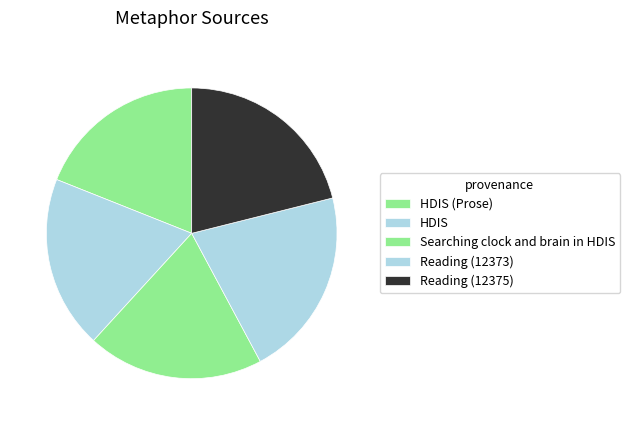

Between Searching clock and brain in HDIS and HDIS, which is larger?

Searching clock and brain in HDIS